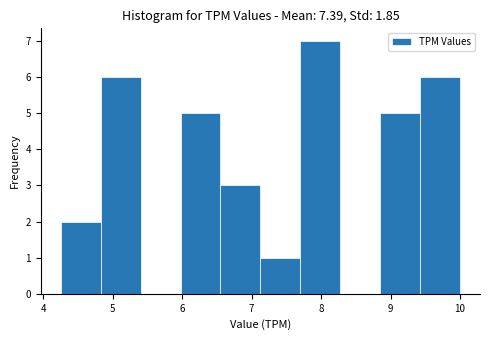

Reading left to right, transcribe this chart: for each bar, give the range it covers on the x-axis and its height. Neither the bar edges nor the heights are printed on the chart, so give them approximately, as read against the axes.

4.3 to 4.8: 2
4.8 to 5.4: 6
5.4 to 6.0: 0
6.0 to 6.6: 5
6.6 to 7.1: 3
7.1 to 7.7: 1
7.7 to 8.3: 7
8.3 to 8.9: 0
8.9 to 9.4: 5
9.4 to 10.0: 6